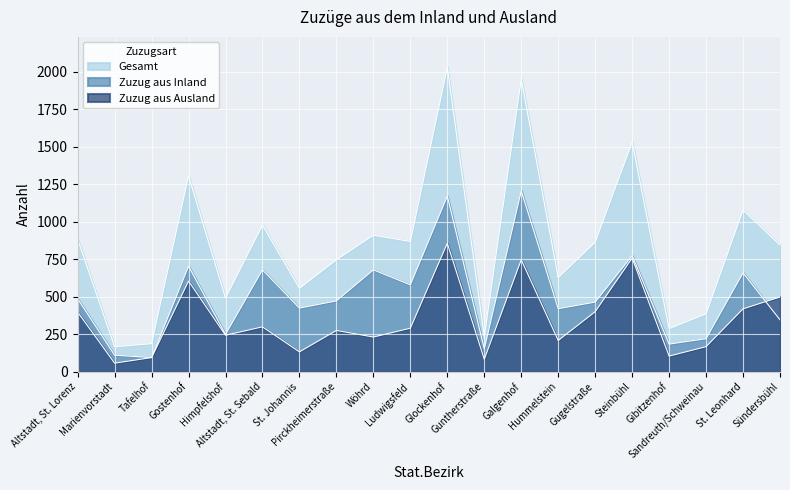

Which series has the widest spread of values?

Gesamt